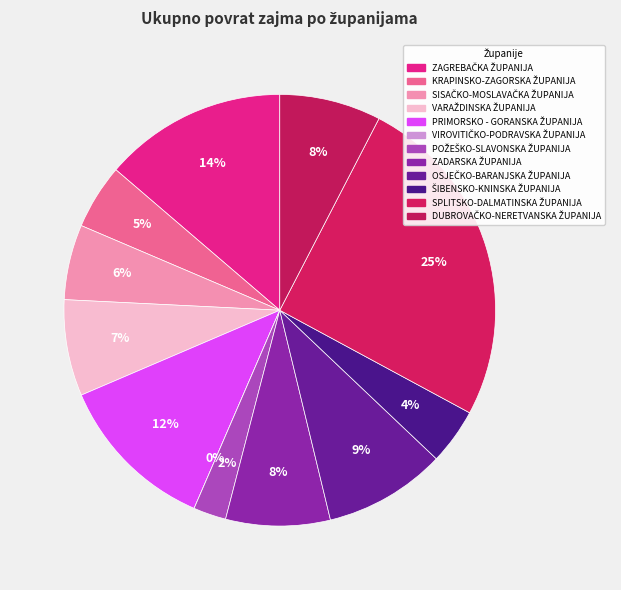

Does OSJEČKO-BARANJSKA ŽUPANIJA account for over 50% of the chart?

No